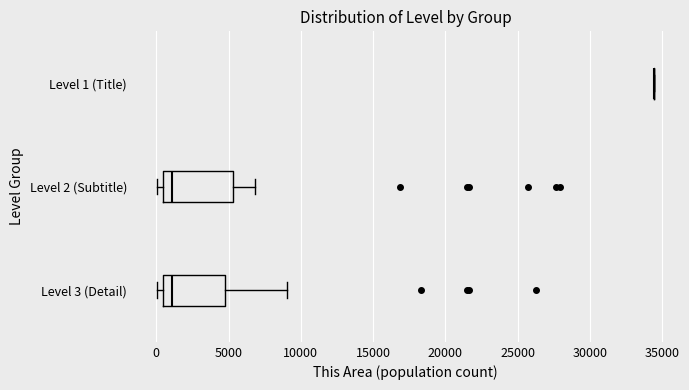

Reading bottom to top, read every box against the x-axis: the position of its median line, the range the box covers, and the ends of its whiskers. The values are not printed on the chart, so give them approximately, as read against the axis.

Level 3 (Detail): median 1000, box 500 to 5000, whiskers 0 to 9000
Level 2 (Subtitle): median 1000, box 500 to 5500, whiskers 0 to 7000
Level 1 (Title): box collapsed to a line at 34500, whiskers 34500 to 34500